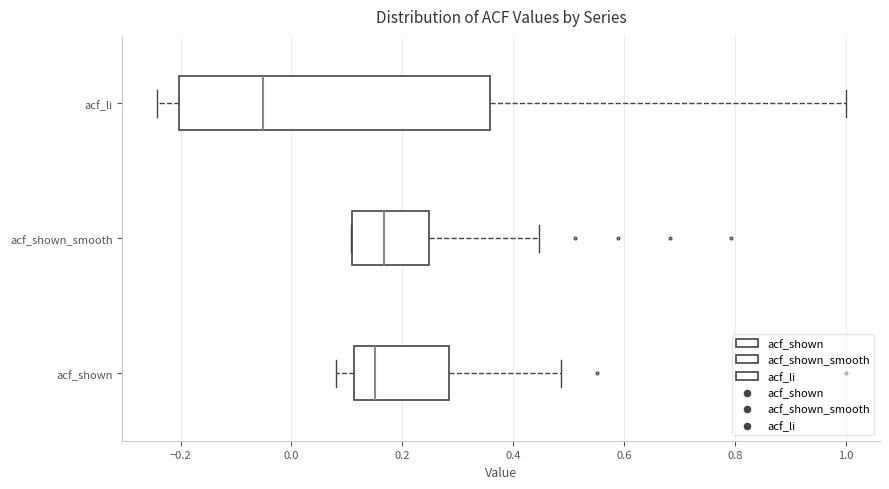

Which box is the widest, from its left edge to its right edge?

acf_li